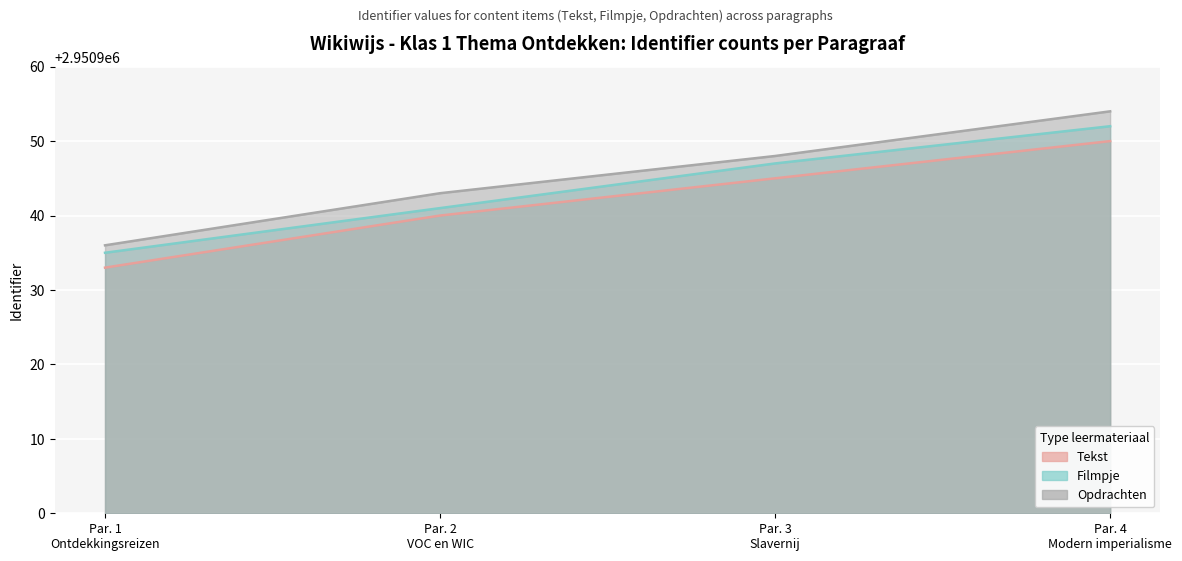

Reading left to right, extract all data points from this chart.

Tekst: 2950933	2950940	2950945	2950950
Filmpje: 2950935	2950941	2950947	2950952
Opdrachten: 2950936	2950943	2950948	2950954